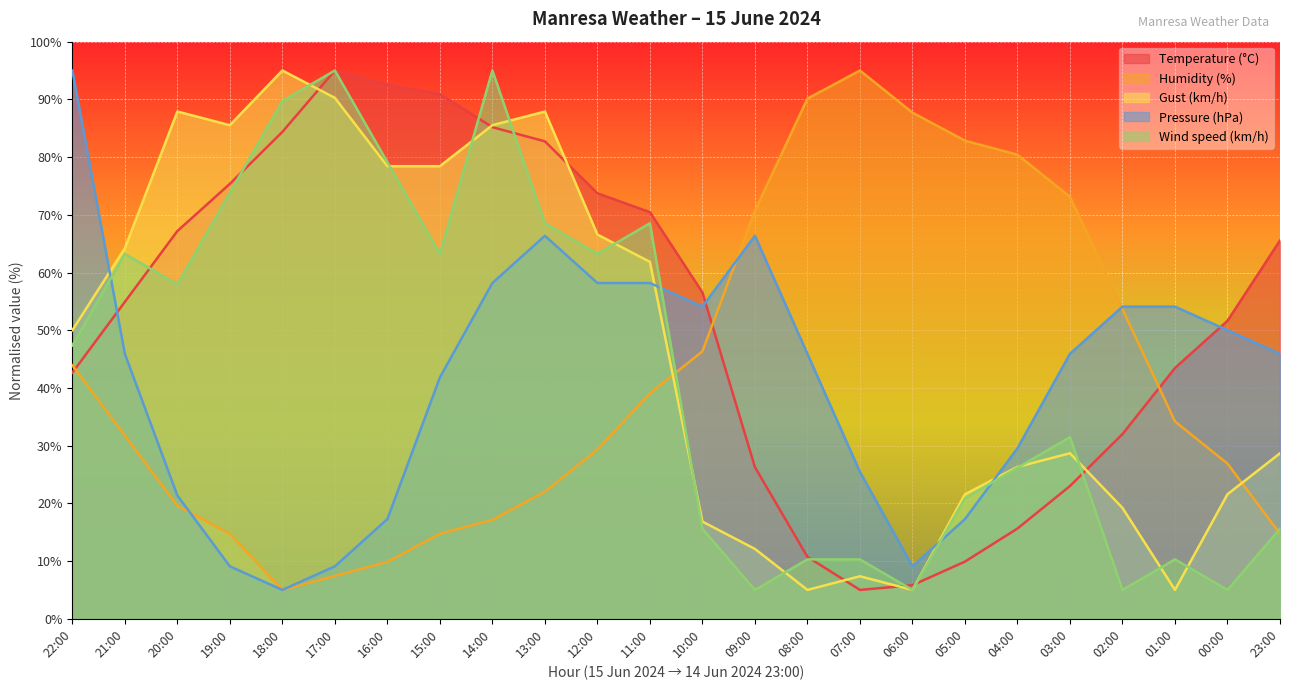

At 10:00, list the series in order from largest to smallest.

Temperature (°C), Pressure (hPa), Humidity (%), Gust (km/h), Wind speed (km/h)